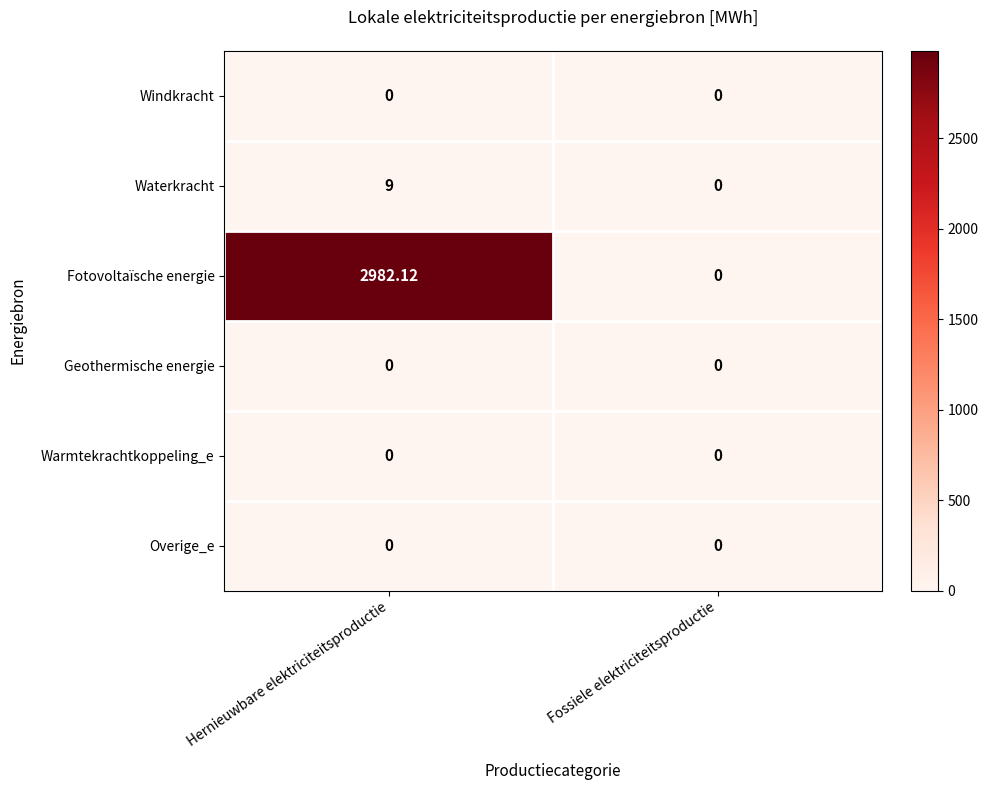

At which category is the sum across all series the highest?

Hernieuwbare elektriciteitsproductie